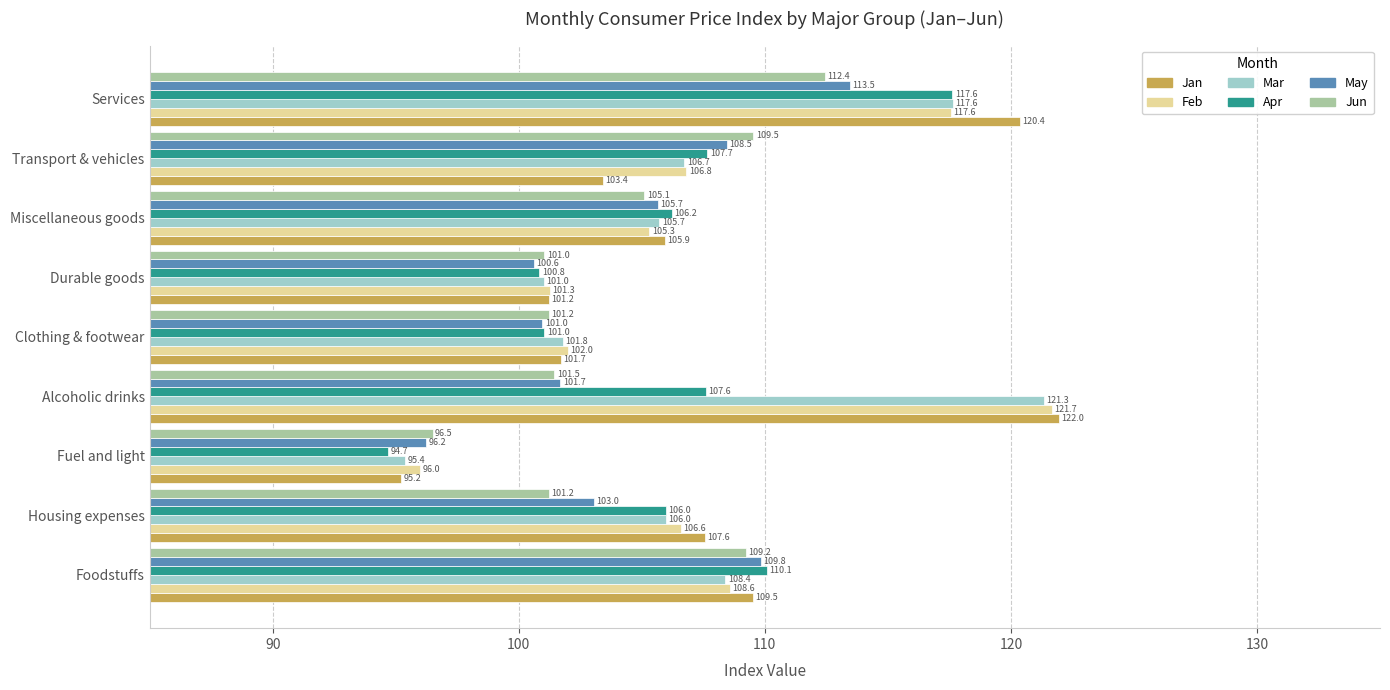

What is the spread (max minus min) of values at Housing expenses?

6.4